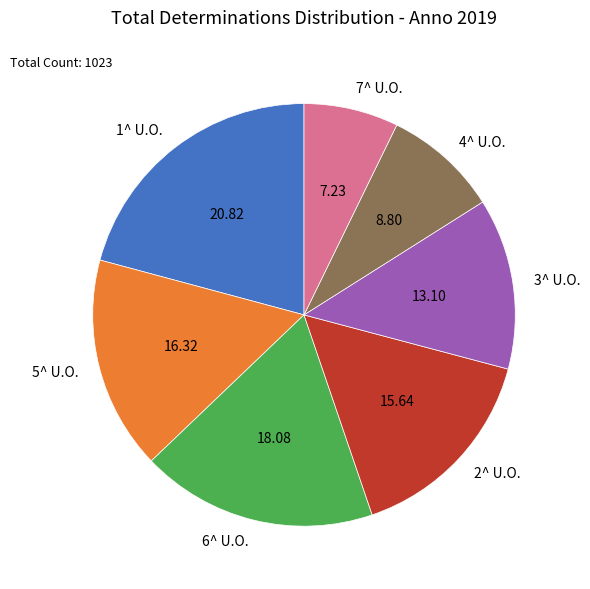

How many slices are in this pie chart?

7